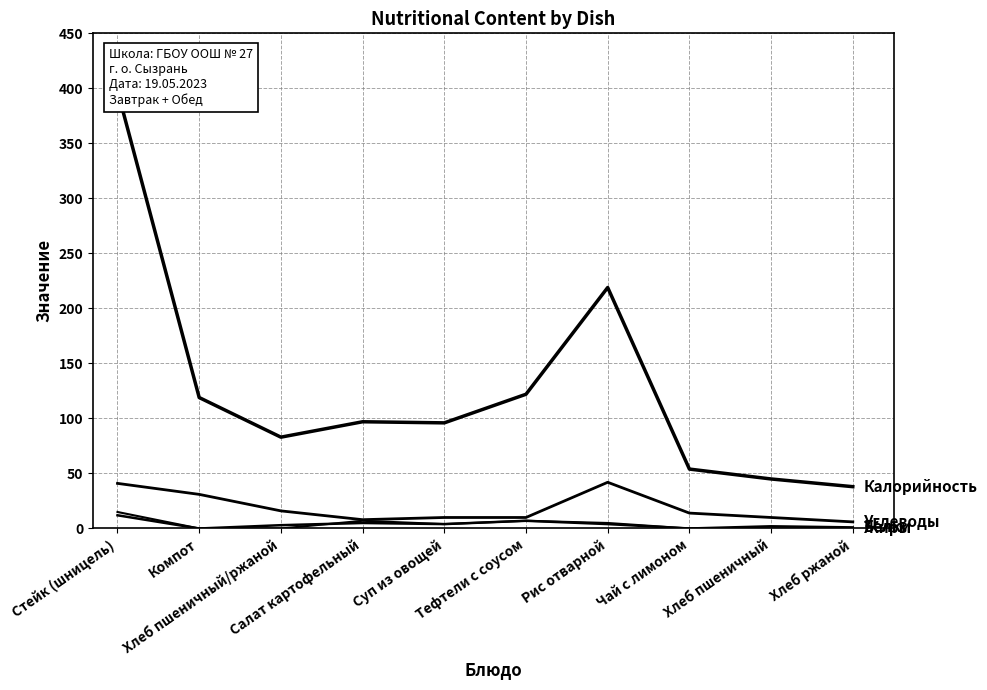

What is the maximum value shown in the chart?

398